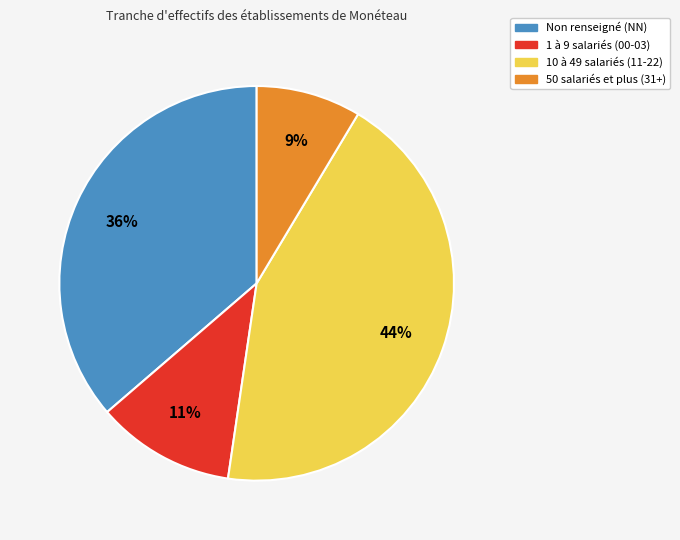

Is there a majority slice in this chart?

No